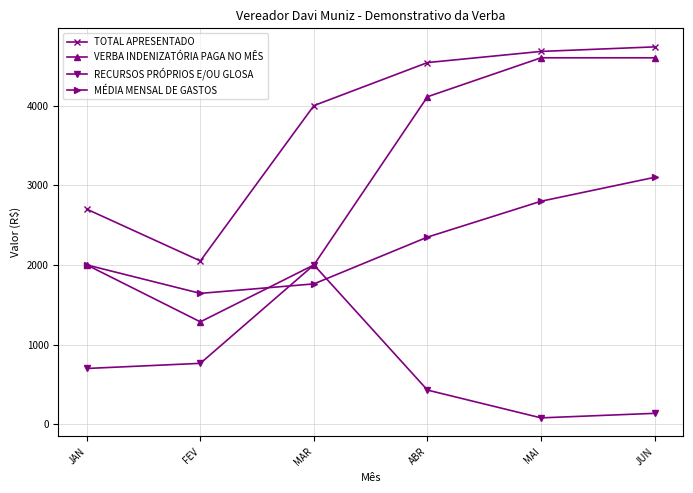

What is the highest value of the MÉDIA MENSAL DE GASTOS series?

3099.5